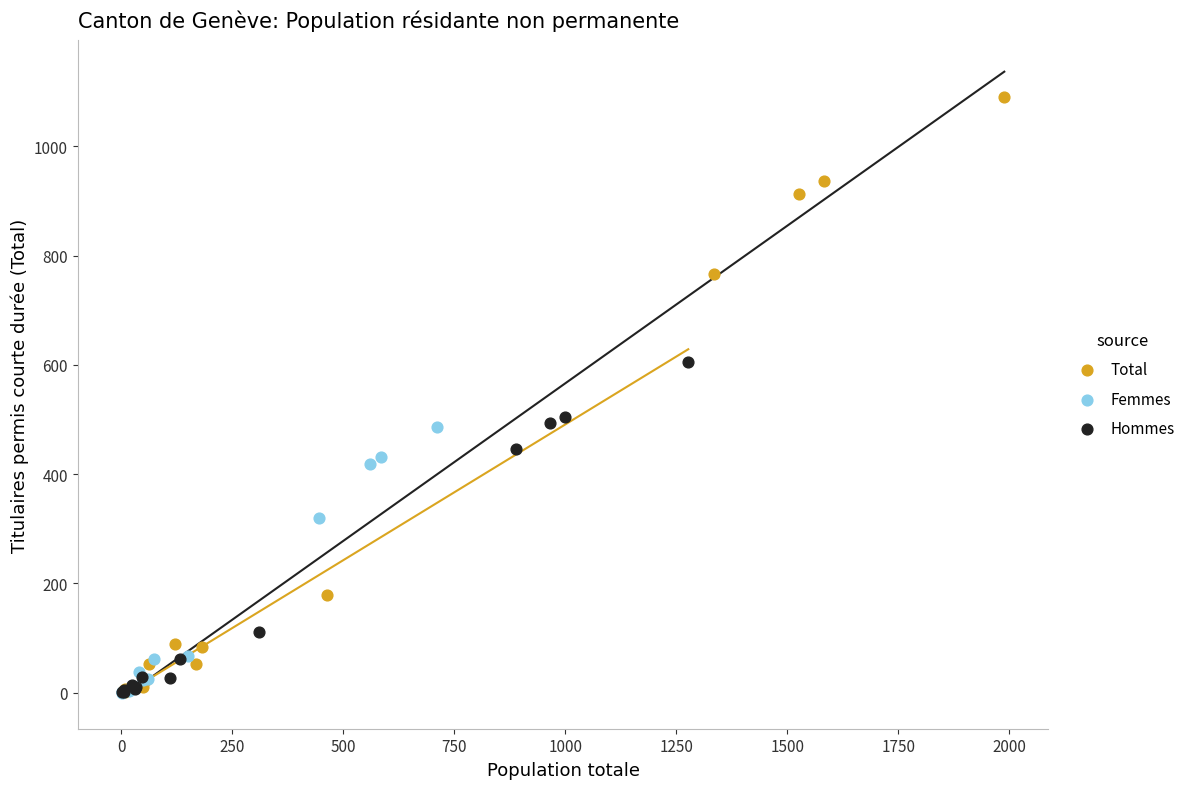

What are all the series names shown in the legend?

Total, Femmes, Hommes